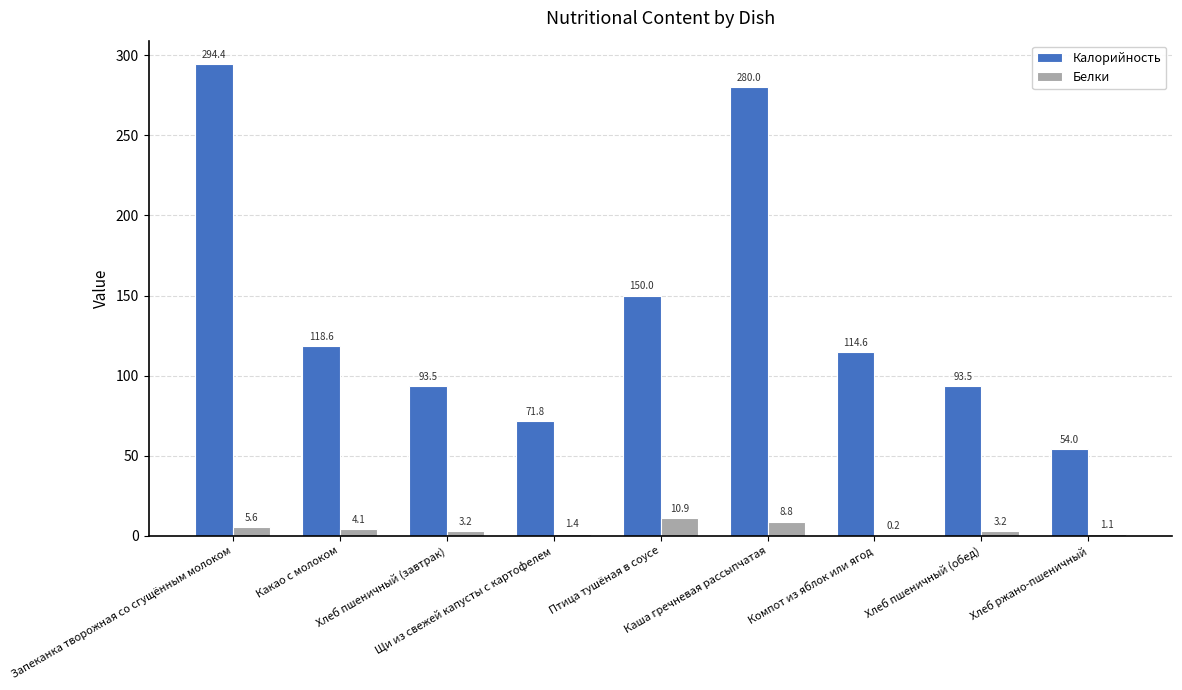

What is the sum of all Калорийность values?

1270.4